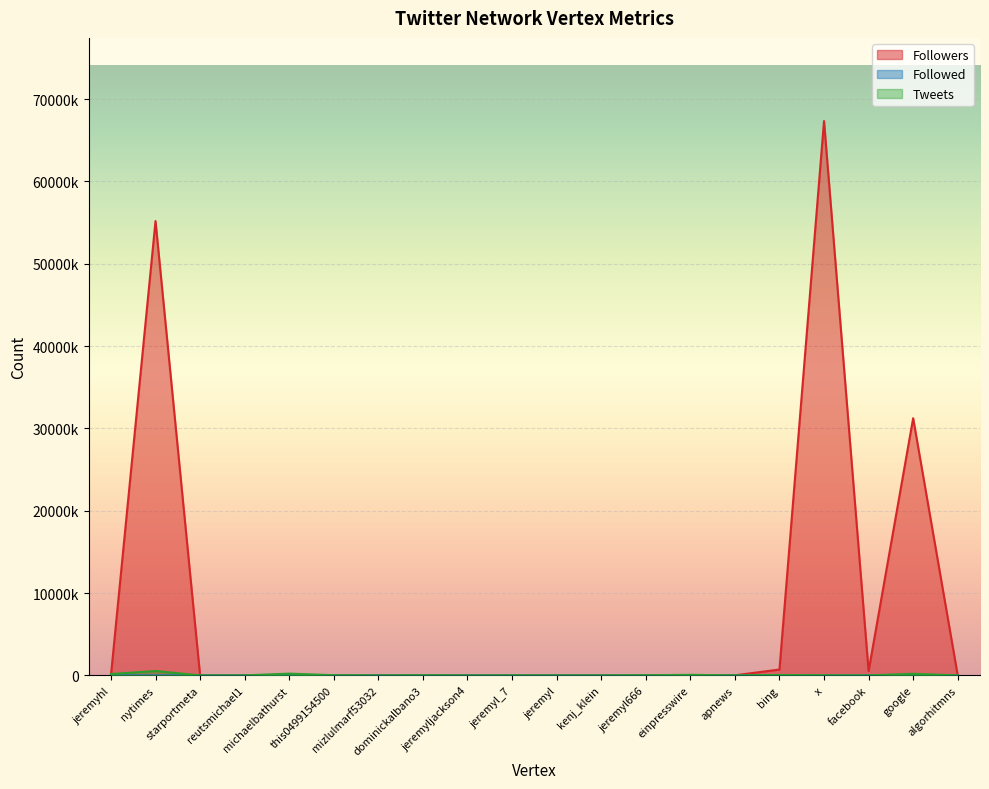

Reading left to right, extract all data points from this chart.

Followers: 6447	55192113	10	118	36935	349	3	2790	0	160	9130	916	223	4001	12111	709524	67342085	521583	31245054	57
Followed: 1489	876	27	308	38534	495	4	2486	73	138	198	940	286	2647	14	2670	0	16	293	106
Tweets: 167480	531425	127	5506	213781	26454	46	18583	37	8200	762	2674	20767	70728	567	49553	15096	1164	194657	902